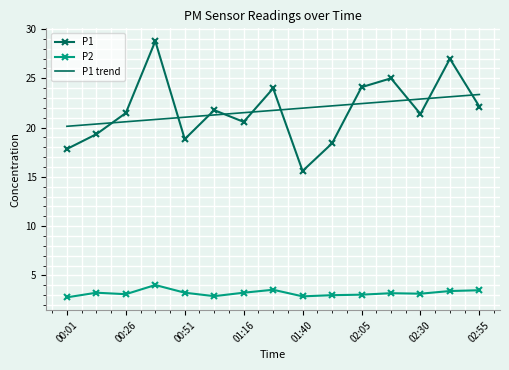

True or false: P2 and P1 trend cross at least once.

False